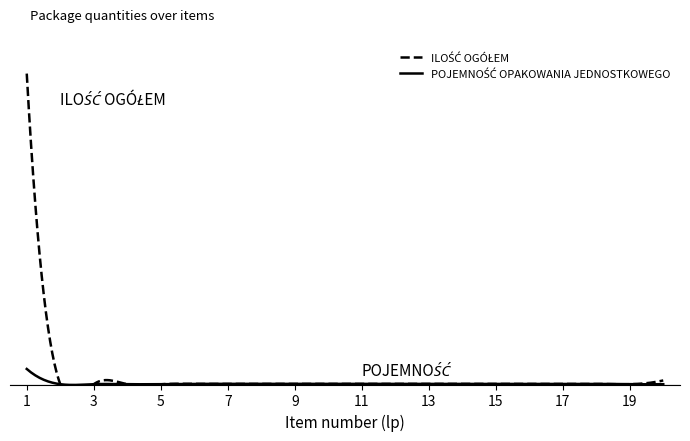

Does the chart have visible grid lines?

No